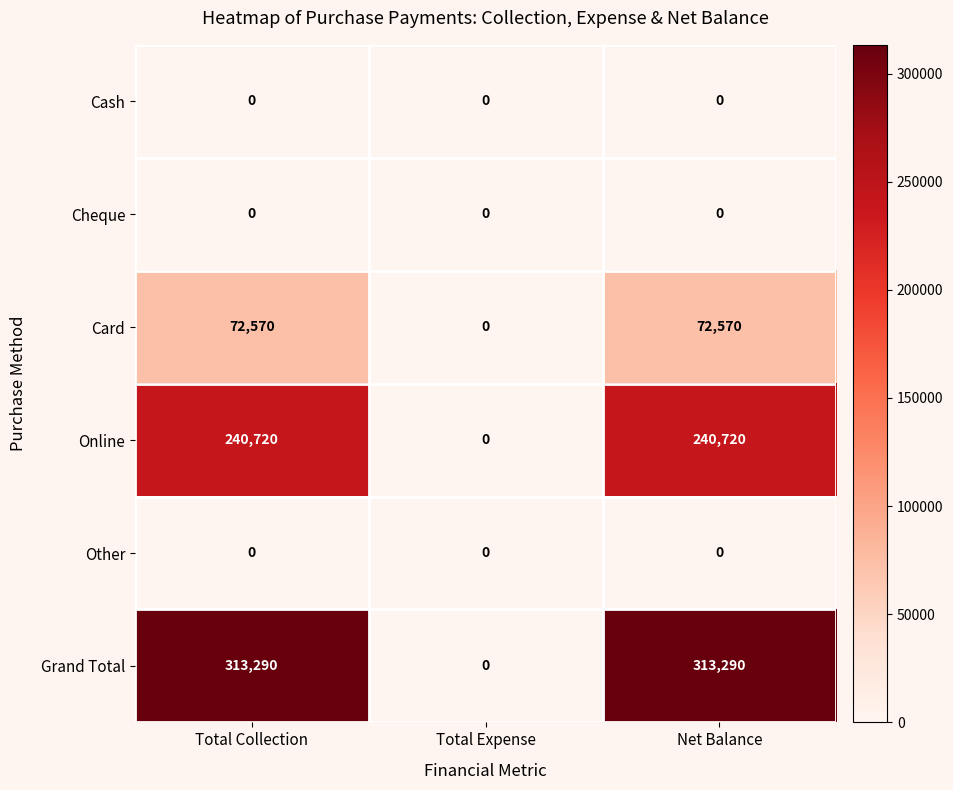

True or false: Other has a value of 0 at Net Balance.

True